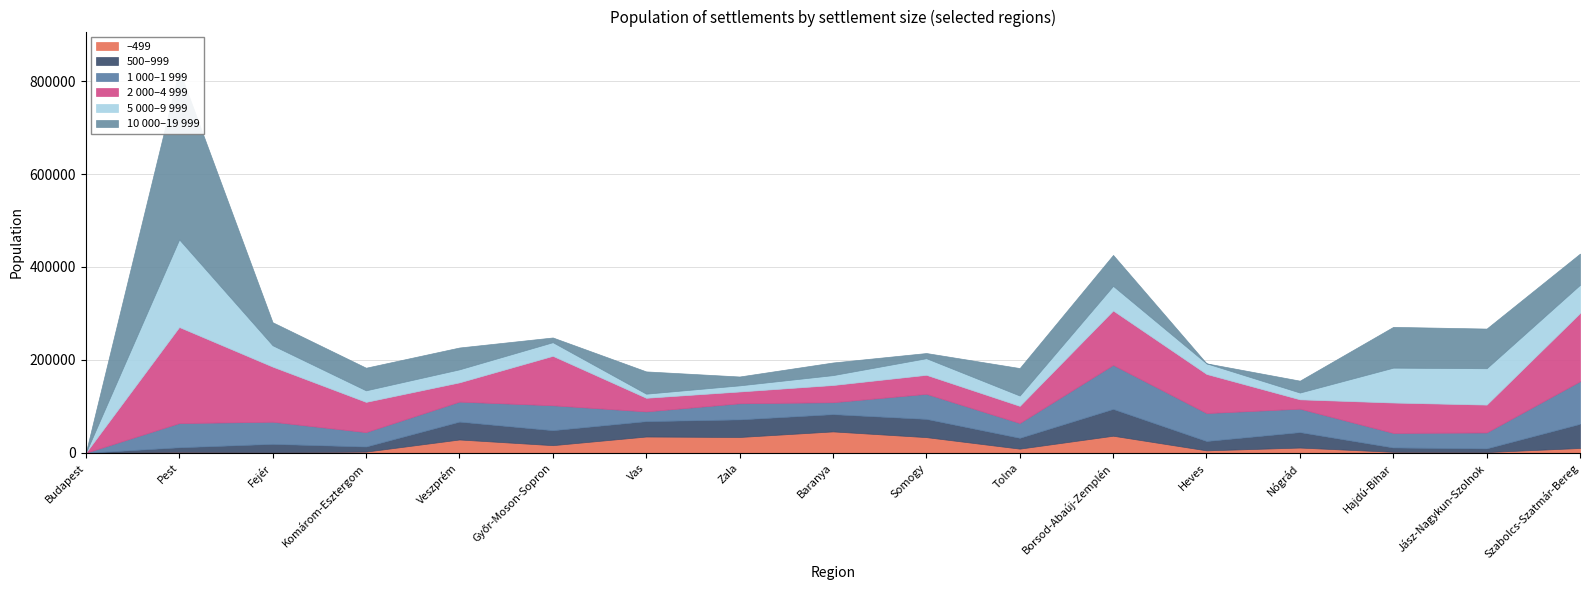

Reading left to right, list all the values displayed in this chart.

–499: Budapest=0	Pest=1900	Fejér=884	Komárom-Esztergom=2523	Veszprém=28615	Győr-Moson-Sopron=16391	Vas=35006	Zala=33994	Baranya=46005	Somogy=33708	Tolna=8911	Borsod-Abaúj-Zemplén=36714	Heves=5185	Nógrád=11239	Hajdú-Bihar=2078	Jász-Nagykun-Szolnok=1535	Szabolcs-Szatmár-Bereg=10335
500–999: Budapest=0	Pest=10009	Fejér=18350	Komárom-Esztergom=11035	Veszprém=38532	Győr-Moson-Sopron=32300	Vas=33170	Zala=37932	Baranya=37210	Somogy=39306	Tolna=23408	Borsod-Abaúj-Zemplén=57778	Heves=20277	Nógrád=33356	Hajdú-Bihar=9396	Jász-Nagykun-Szolnok=8057	Szabolcs-Szatmár-Bereg=52052
1 000–1 999: Budapest=0	Pest=52057	Fejér=47632	Komárom-Esztergom=30957	Veszprém=43012	Győr-Moson-Sopron=53605	Vas=20912	Zala=34657	Baranya=25639	Somogy=53891	Tolna=31790	Borsod-Abaúj-Zemplén=94713	Heves=60095	Nógrád=50381	Hajdú-Bihar=31282	Jász-Nagykun-Szolnok=34167	Szabolcs-Szatmár-Bereg=91694
2 000–4 999: Budapest=0	Pest=206816	Fejér=118652	Komárom-Esztergom=65068	Veszprém=41447	Győr-Moson-Sopron=106412	Vas=29307	Zala=25366	Baranya=37030	Somogy=40934	Tolna=36938	Borsod-Abaúj-Zemplén=117128	Heves=84166	Nógrád=20115	Hajdú-Bihar=65442	Jász-Nagykun-Szolnok=59953	Szabolcs-Szatmár-Bereg=146875
5 000–9 999: Budapest=0	Pest=188588	Fejér=45932	Komárom-Esztergom=24856	Veszprém=28019	Győr-Moson-Sopron=29338	Vas=8834	Zala=13180	Baranya=21287	Somogy=35746	Tolna=22195	Borsod-Abaúj-Zemplén=52980	Heves=22818	Nógrád=14572	Hajdú-Bihar=75059	Jász-Nagykun-Szolnok=78265	Szabolcs-Szatmár-Bereg=60708
10 000–19 999: Budapest=0	Pest=364973	Fejér=49570	Komárom-Esztergom=48683	Veszprém=46985	Győr-Moson-Sopron=10161	Vas=47941	Zala=19074	Baranya=27176	Somogy=11132	Tolna=59136	Borsod-Abaúj-Zemplén=66575	Heves=0	Nógrád=25607	Hajdú-Bihar=87796	Jász-Nagykun-Szolnok=85404	Szabolcs-Szatmár-Bereg=67103